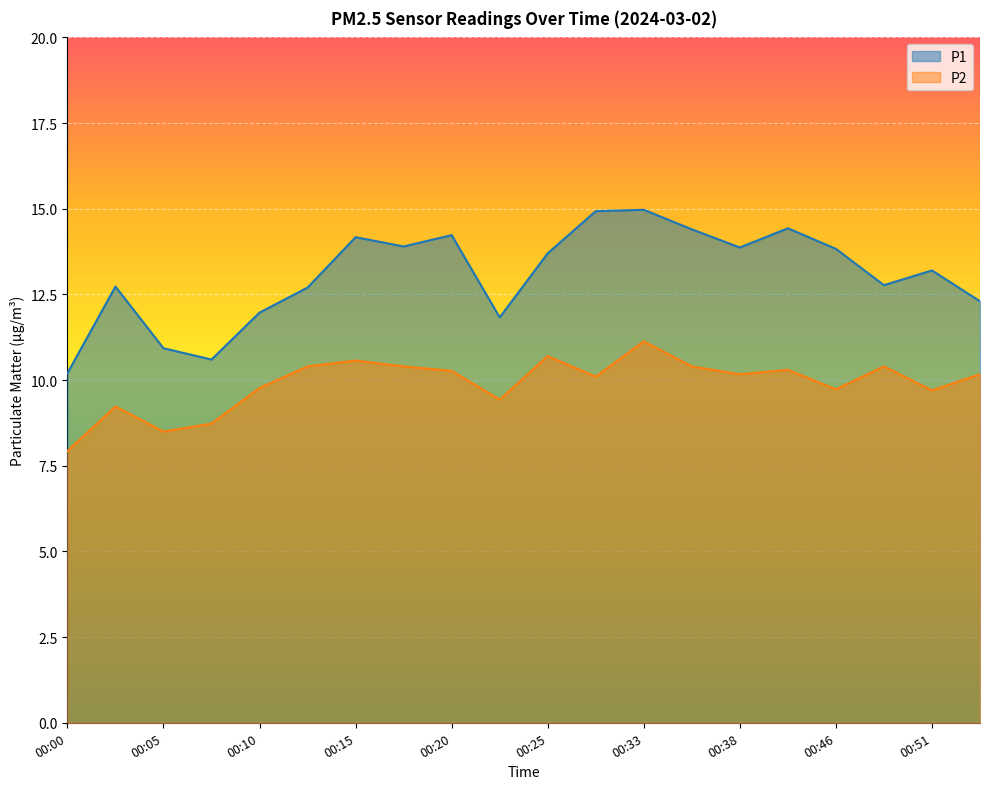

True or false: P1 and P2 intersect in this chart.

False